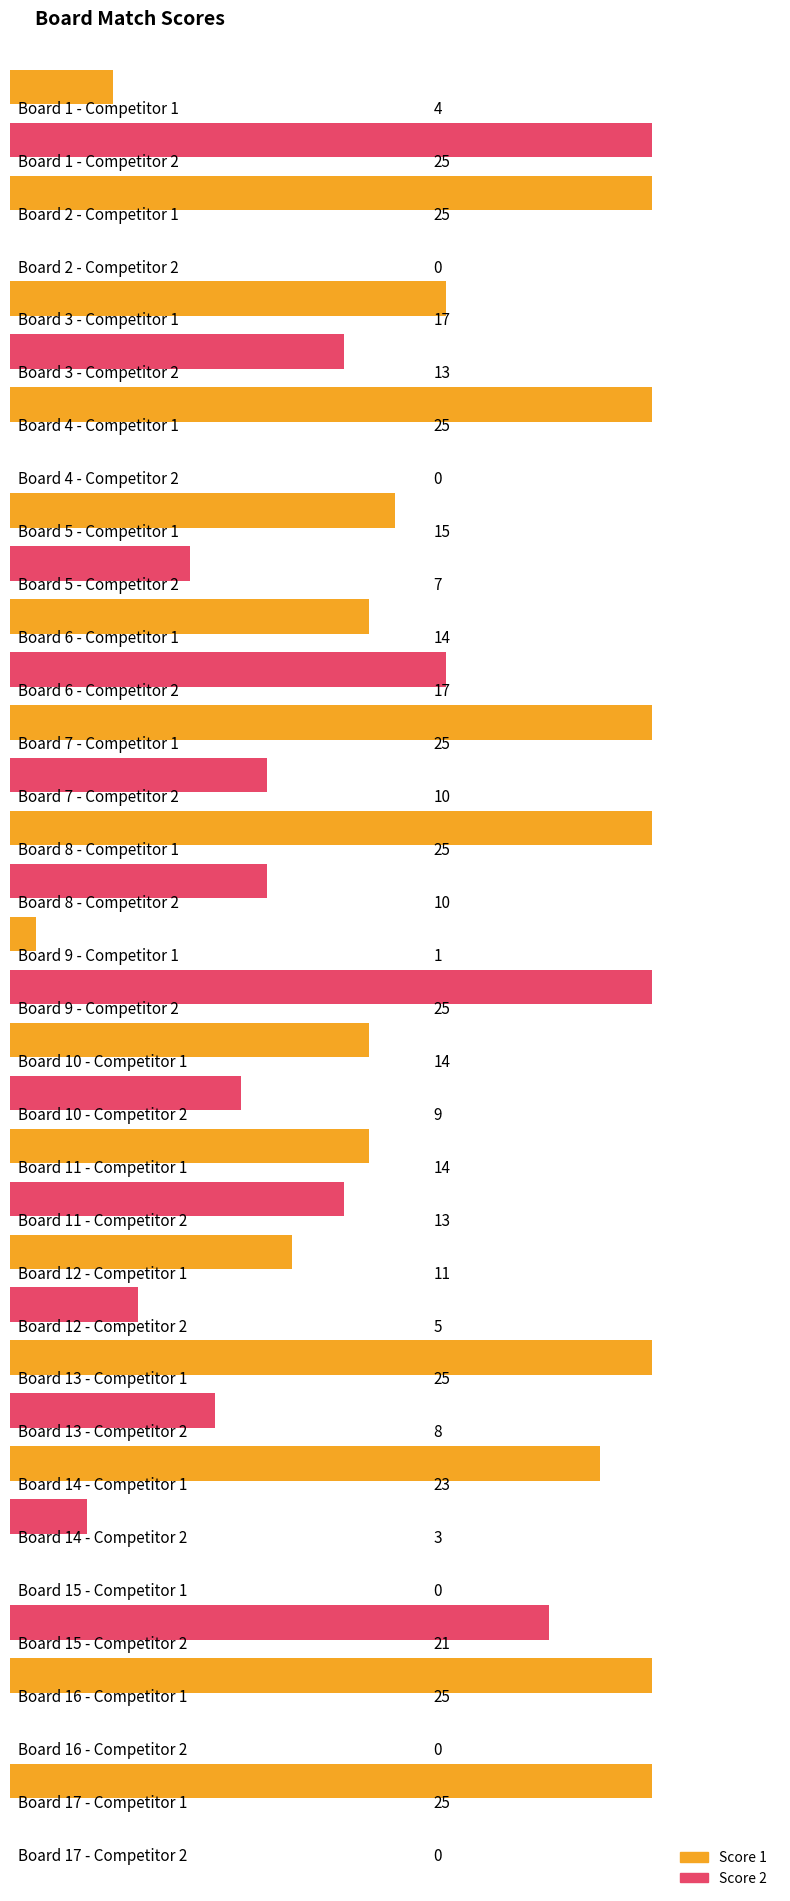

The value of Score 2 at 3 is 13. True or false?

True